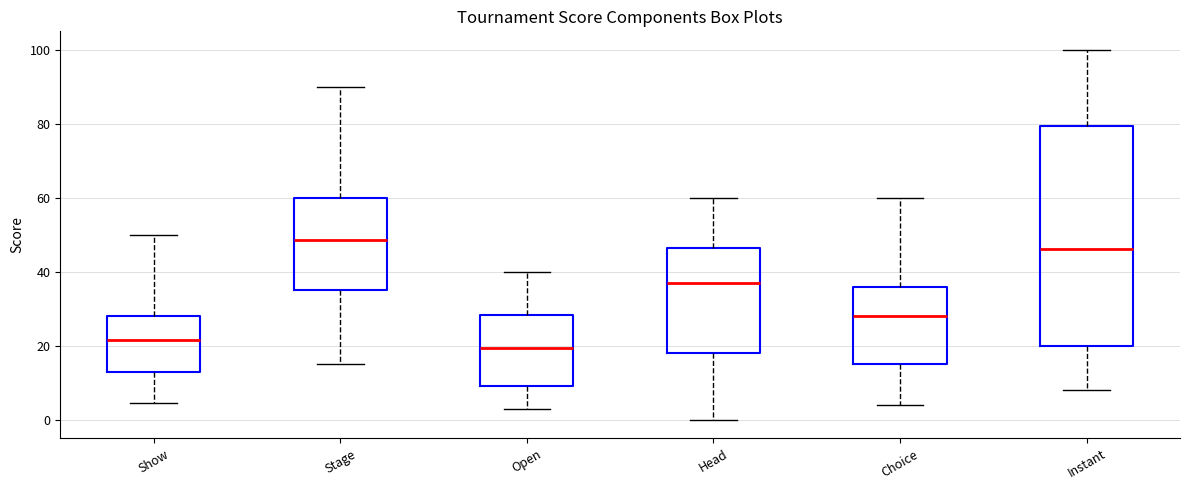

Where does the lower whisker of the box for Open end on the y-axis? The values are not printed on the chart, so give them approximately, as read against the axis.

4